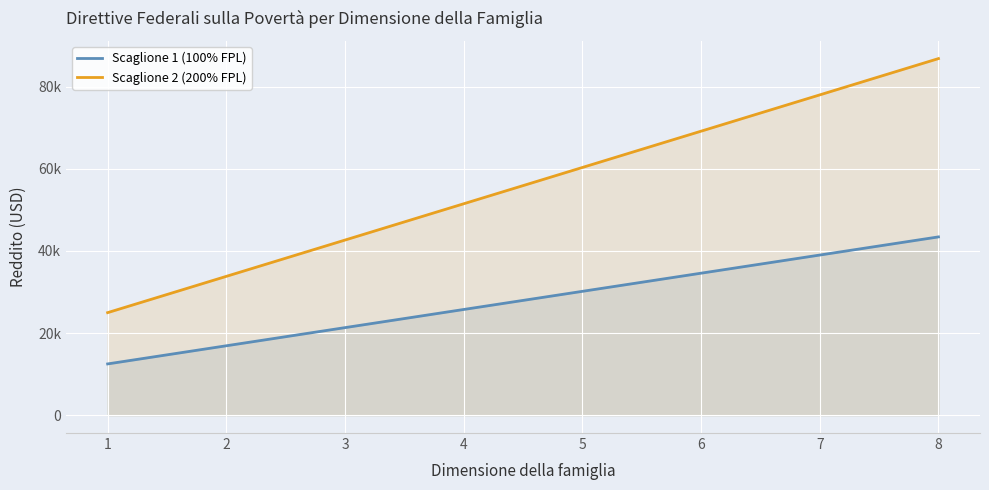

What is the lowest value of the Scaglione 2 (200% FPL) series?

24980